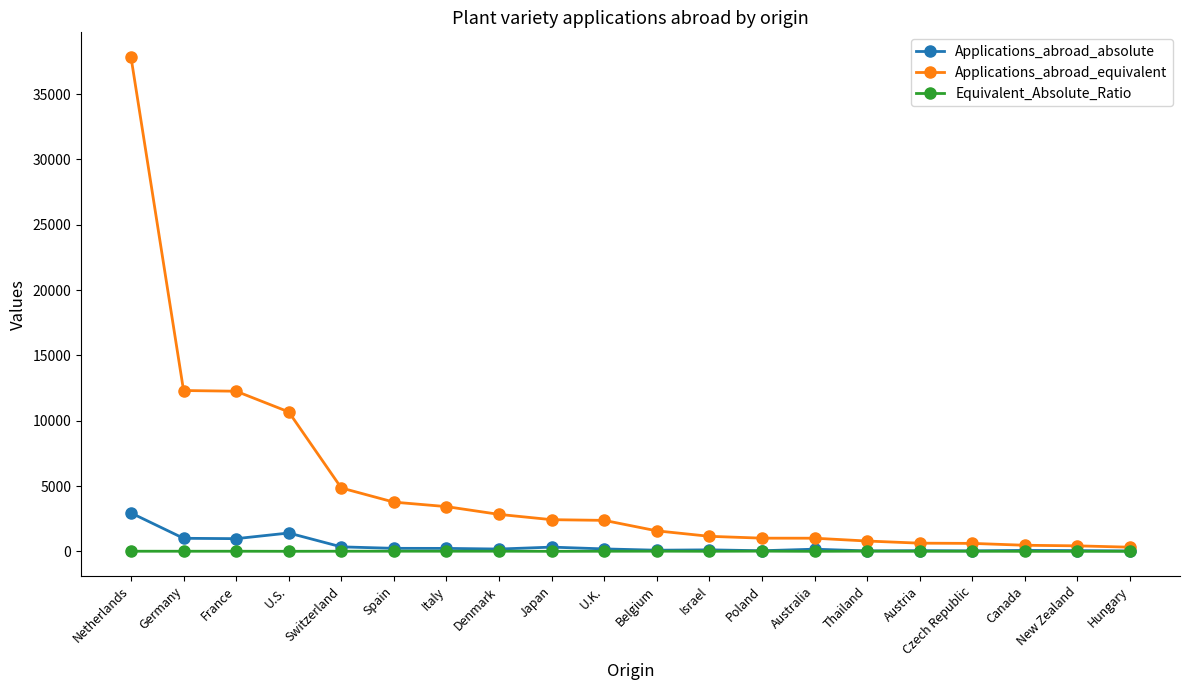

What is the maximum value shown in the chart?

37834.0